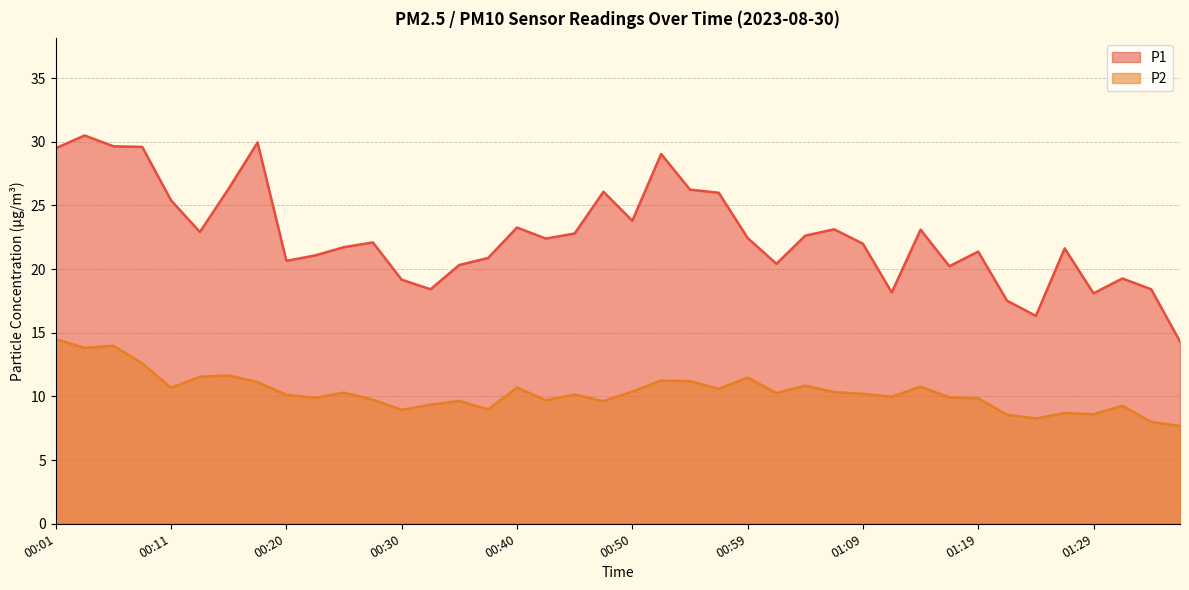

List the series in order of their peak value, lowest first.

P2, P1